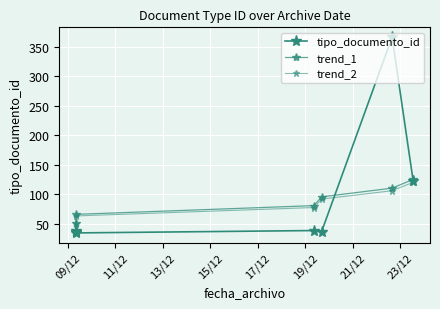

What is the difference between the maximum and second lowest values in the trend_2 series?

71.0